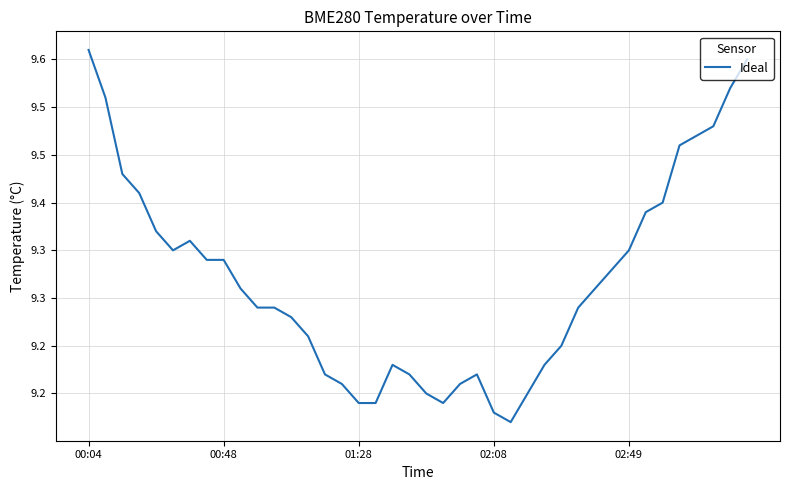

Does the chart have visible grid lines?

Yes